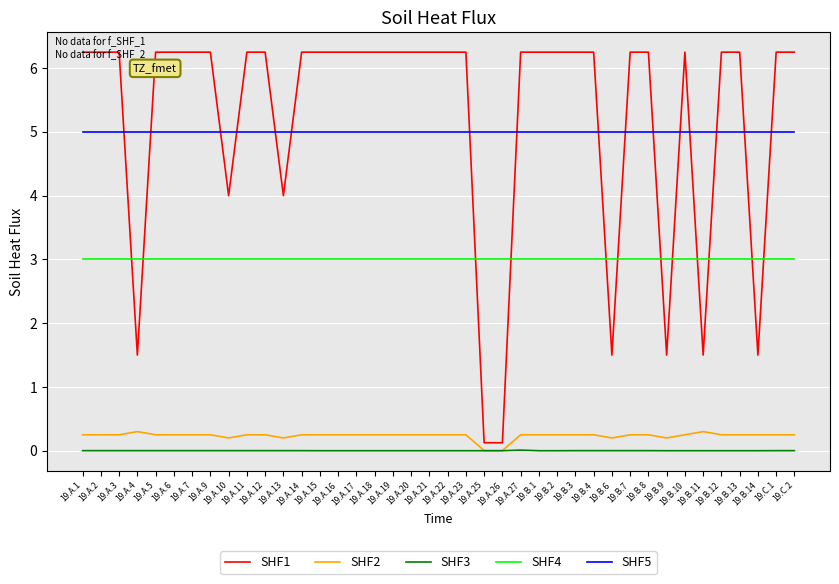

Which series has the widest spread of values?

SHF1